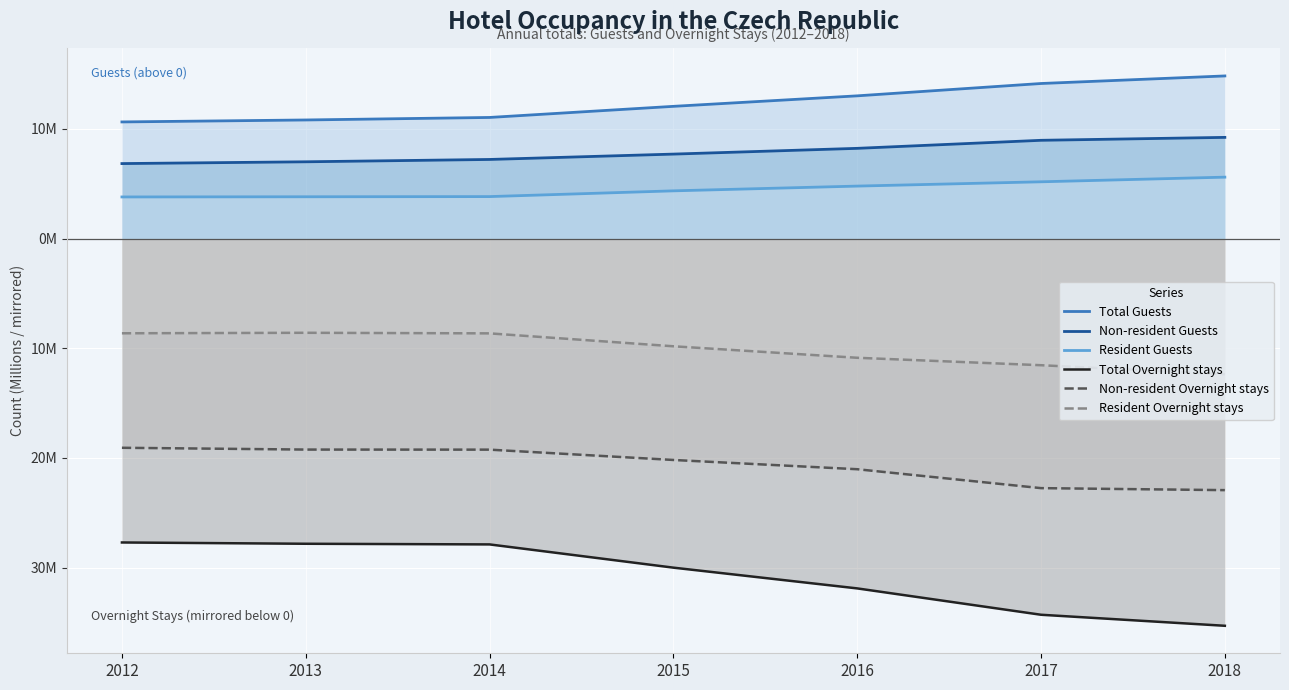

What is the value of the Non-resident Guests point at the 1st from the left?

6.8